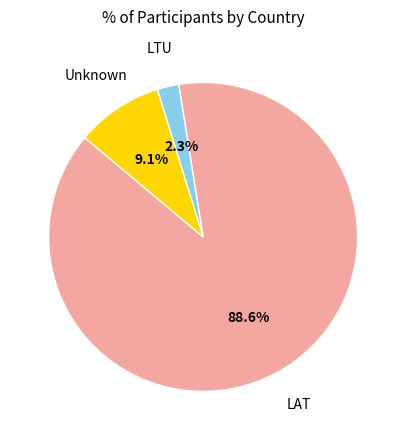

Is there a majority slice in this chart?

Yes